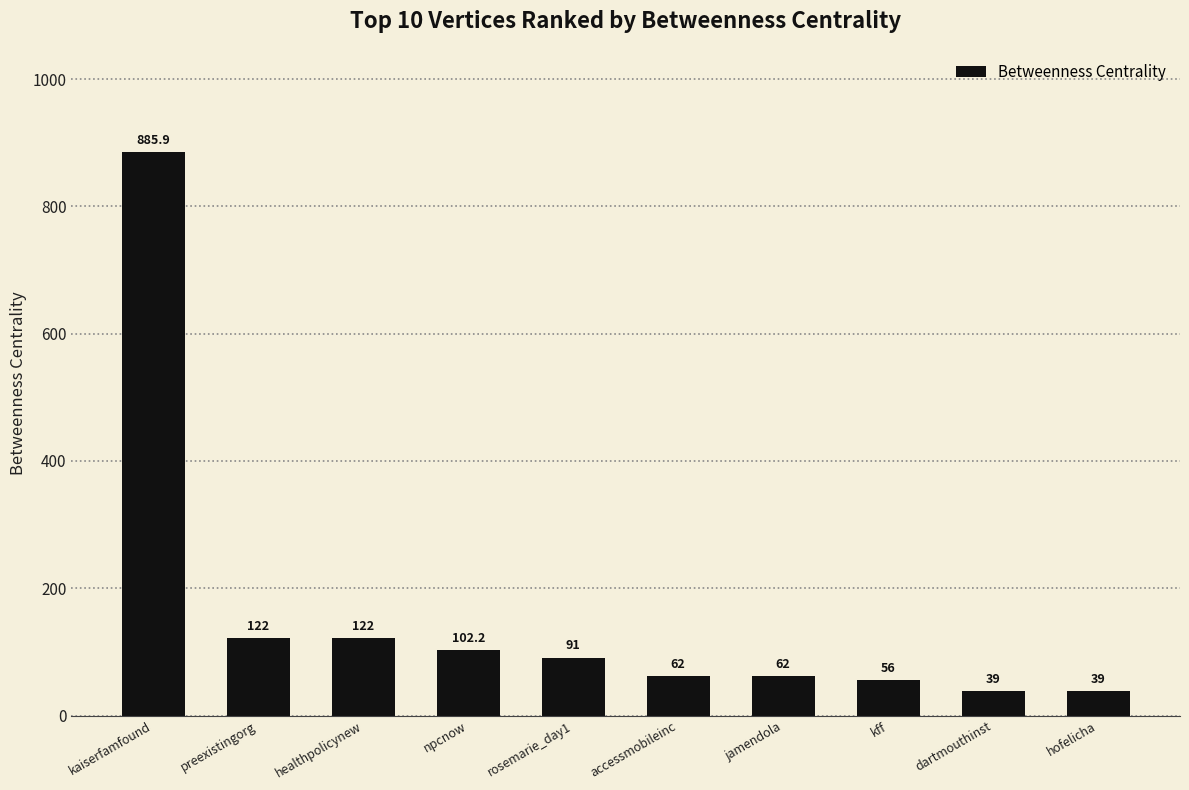

What position from the right is kff?

3